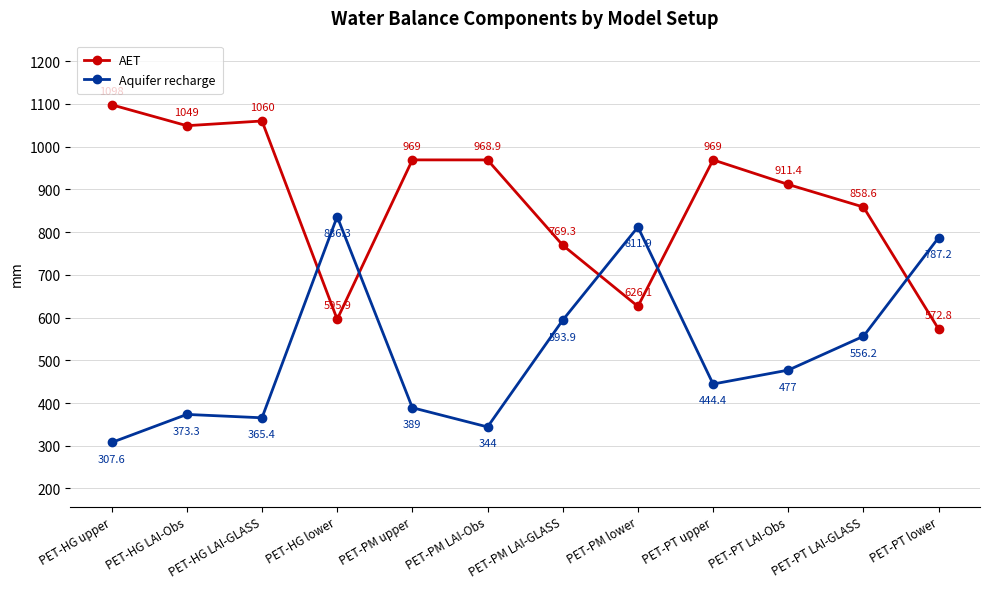

What is the average value of the AET series?

870.7